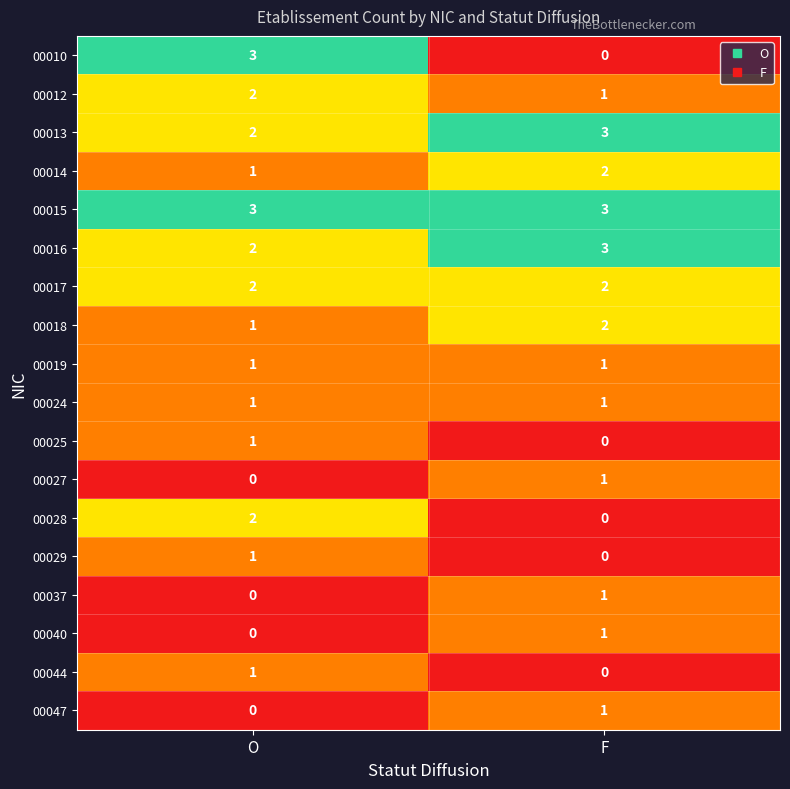

Which category has the highest value in the 00025 series?

O